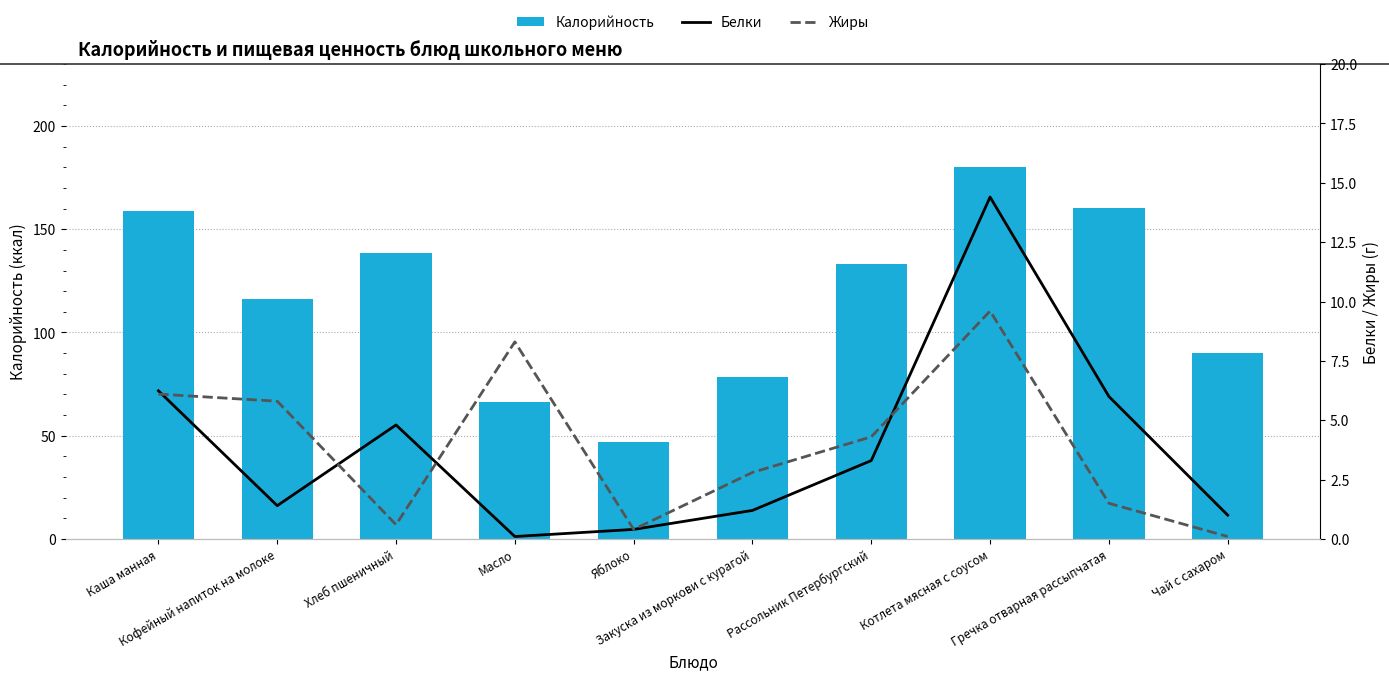

Count the number of categories in the chart.

10